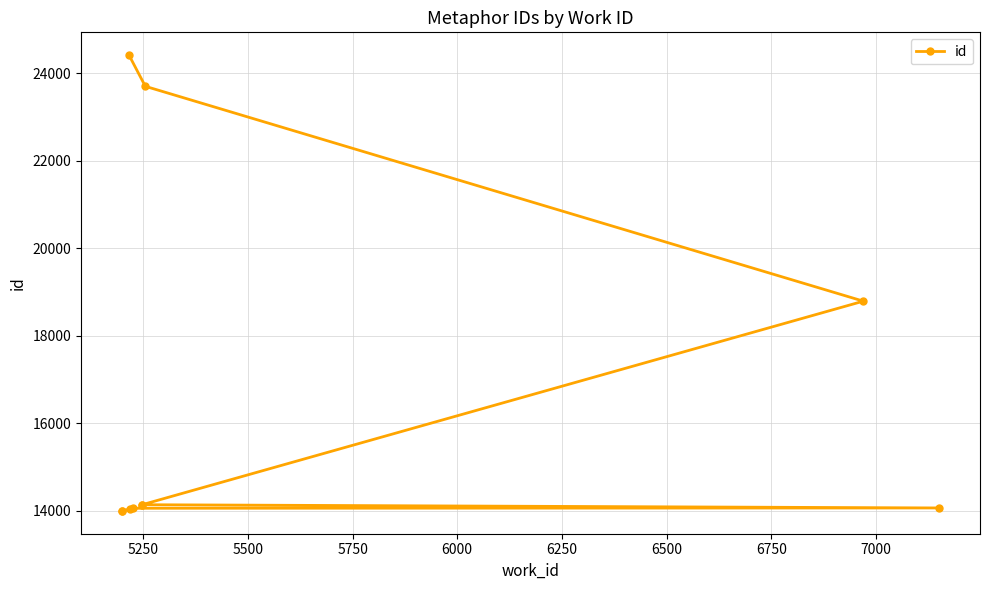

What is the greatest value displayed?

24414